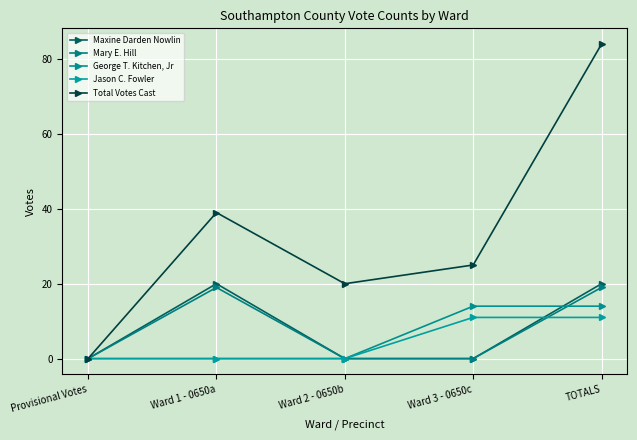

Is this an area chart (filled region under the line)?

No